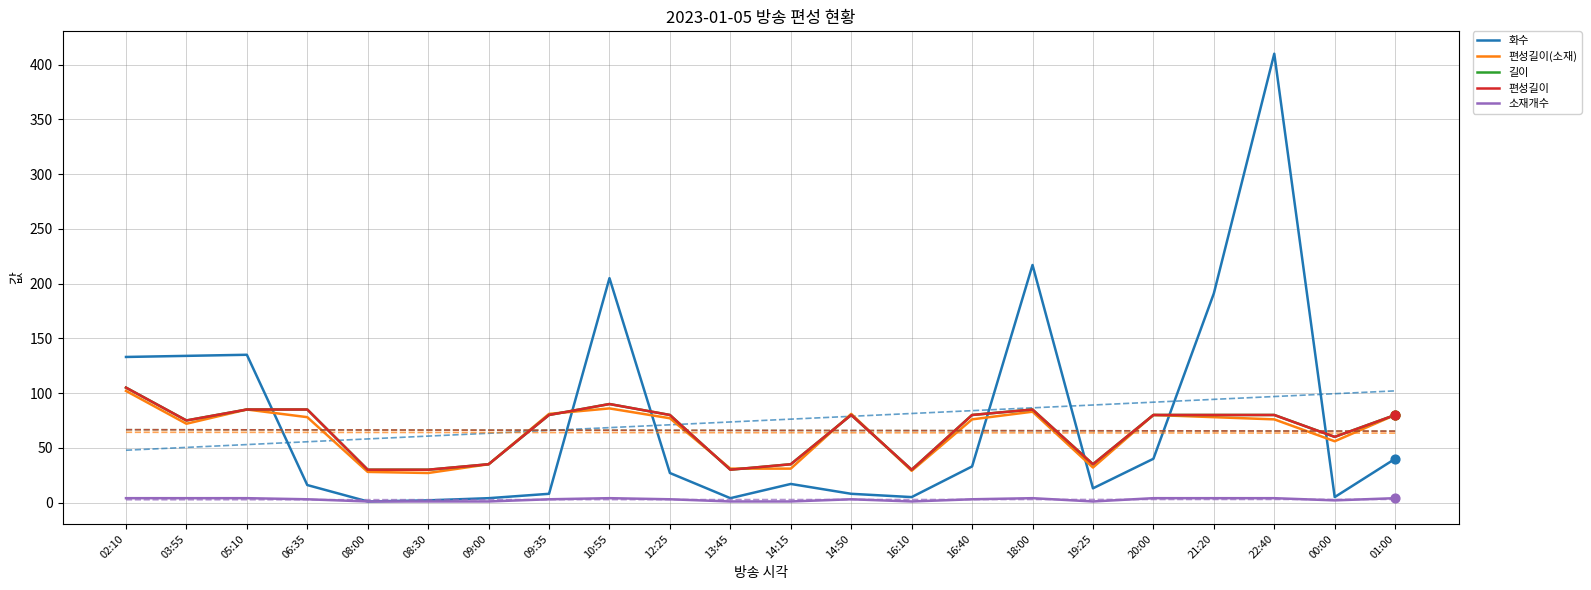

Is the value of 편성길이(소재) at 21:20 greater than the value of 편성길이 at 19:25?

Yes